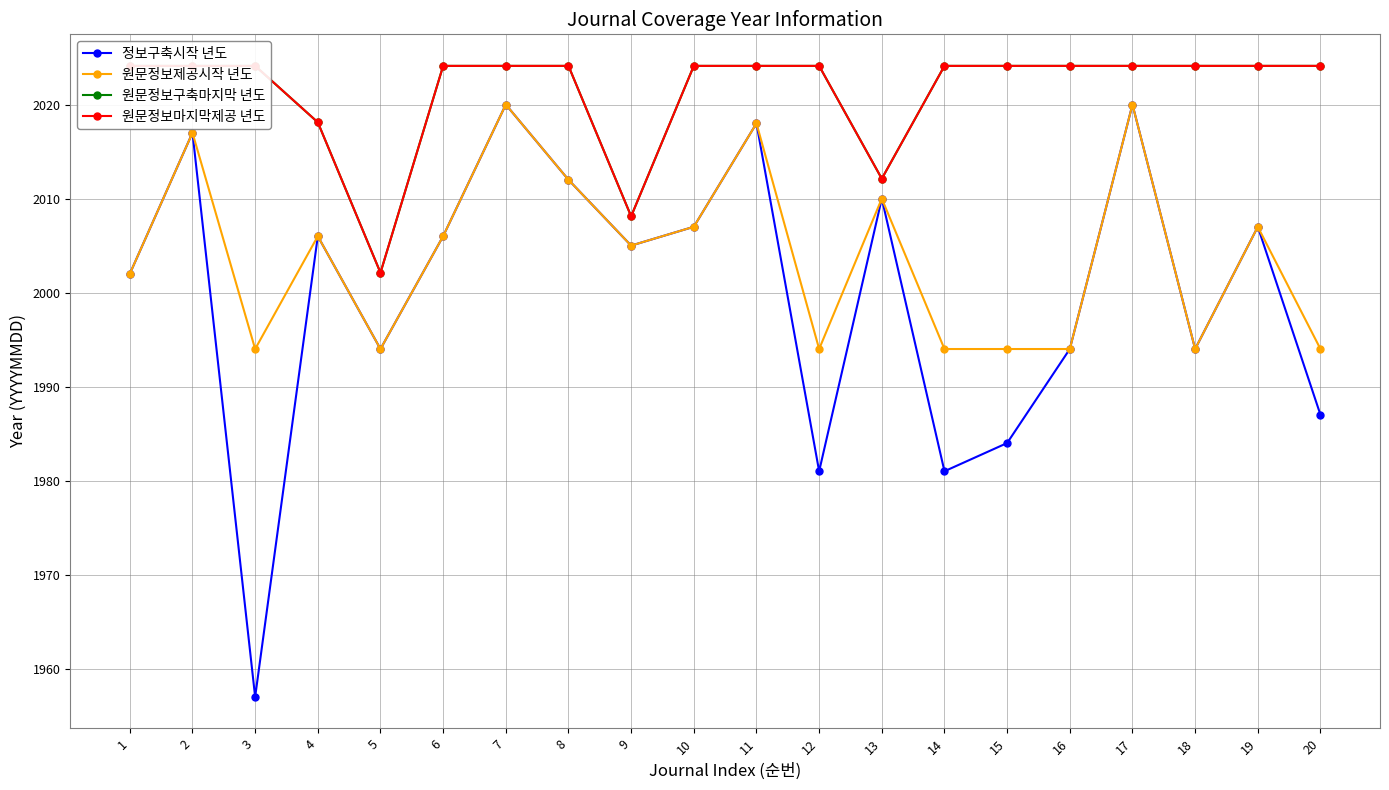

At which category does 정보구축시작 년도 reach its first local valley?

3